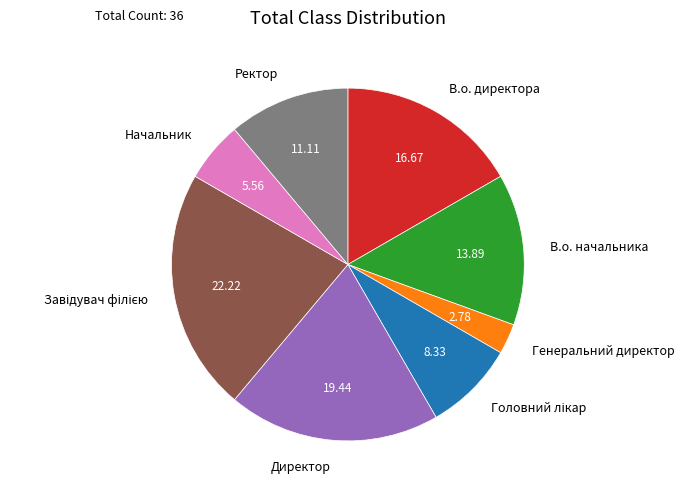

Do Директор and В.о. начальника together represent more than half of the pie?

No